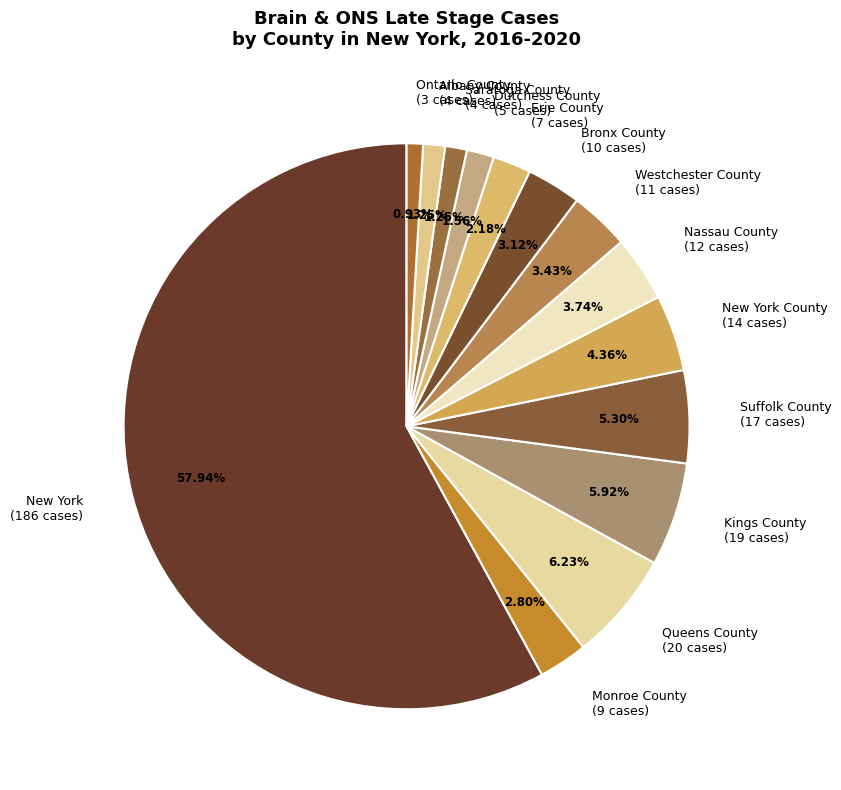

Which slice represents more than half of the pie?

New York (186 cases)